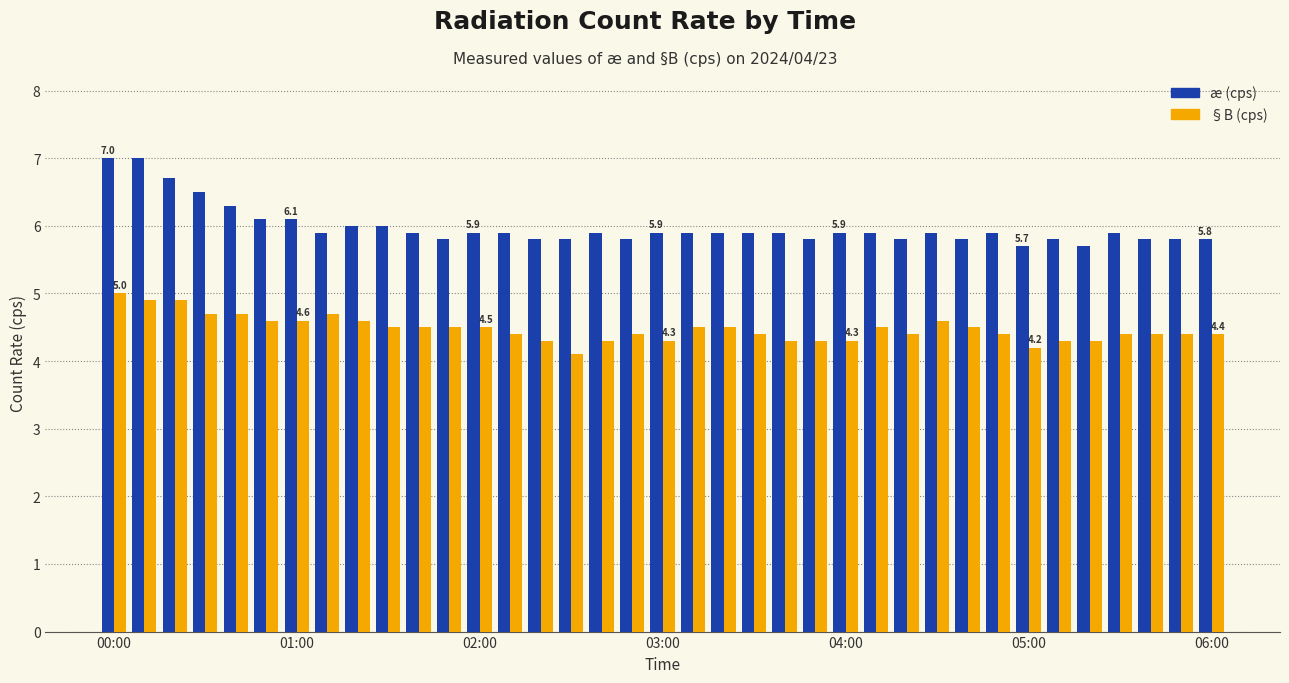

Rank the series by their average value, from lowest to highest.

§B (cps), æ (cps)